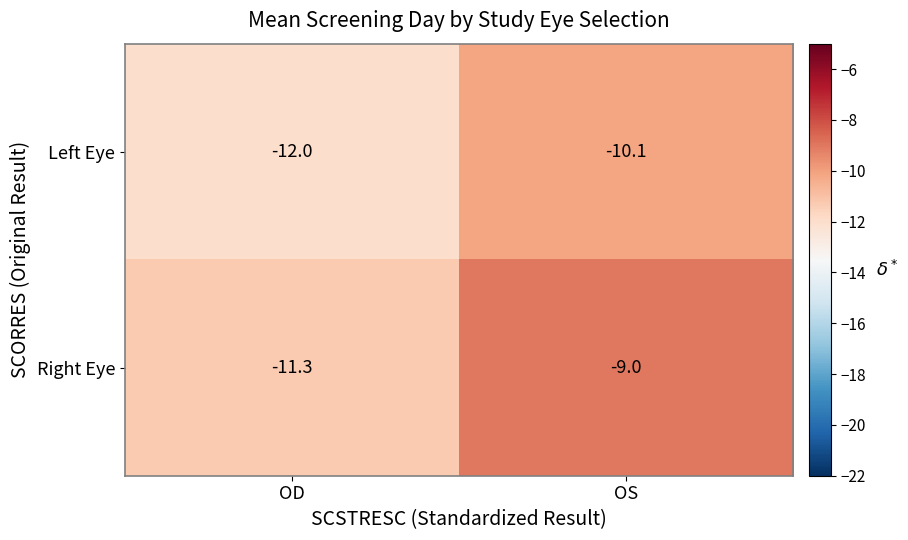

At which category is the sum across all series the highest?

OS